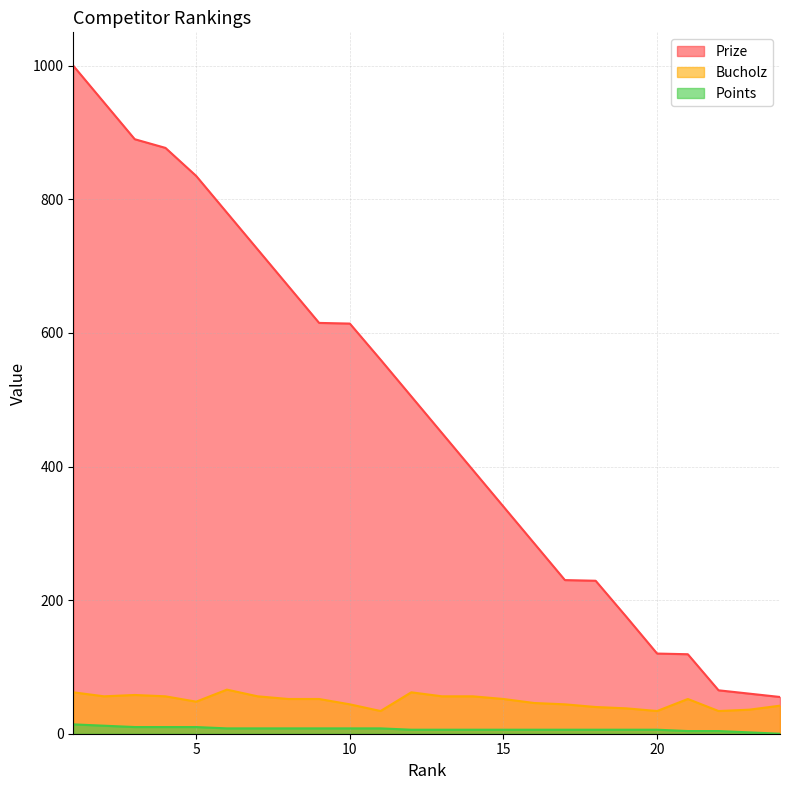

What is the greatest value displayed?

1000